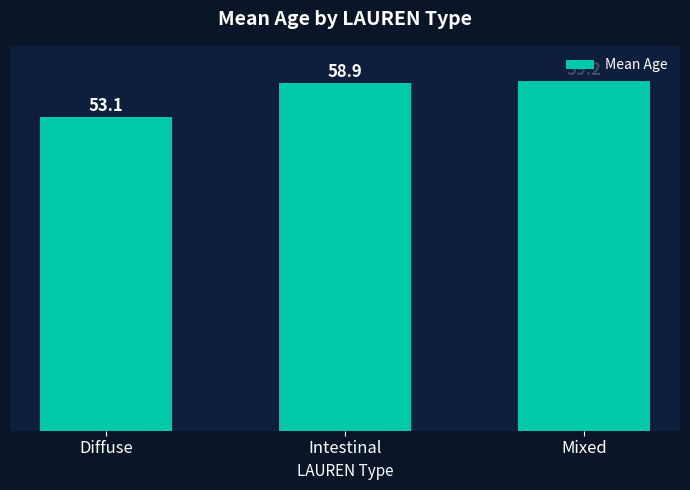

What is the maximum value shown in the chart?

59.2